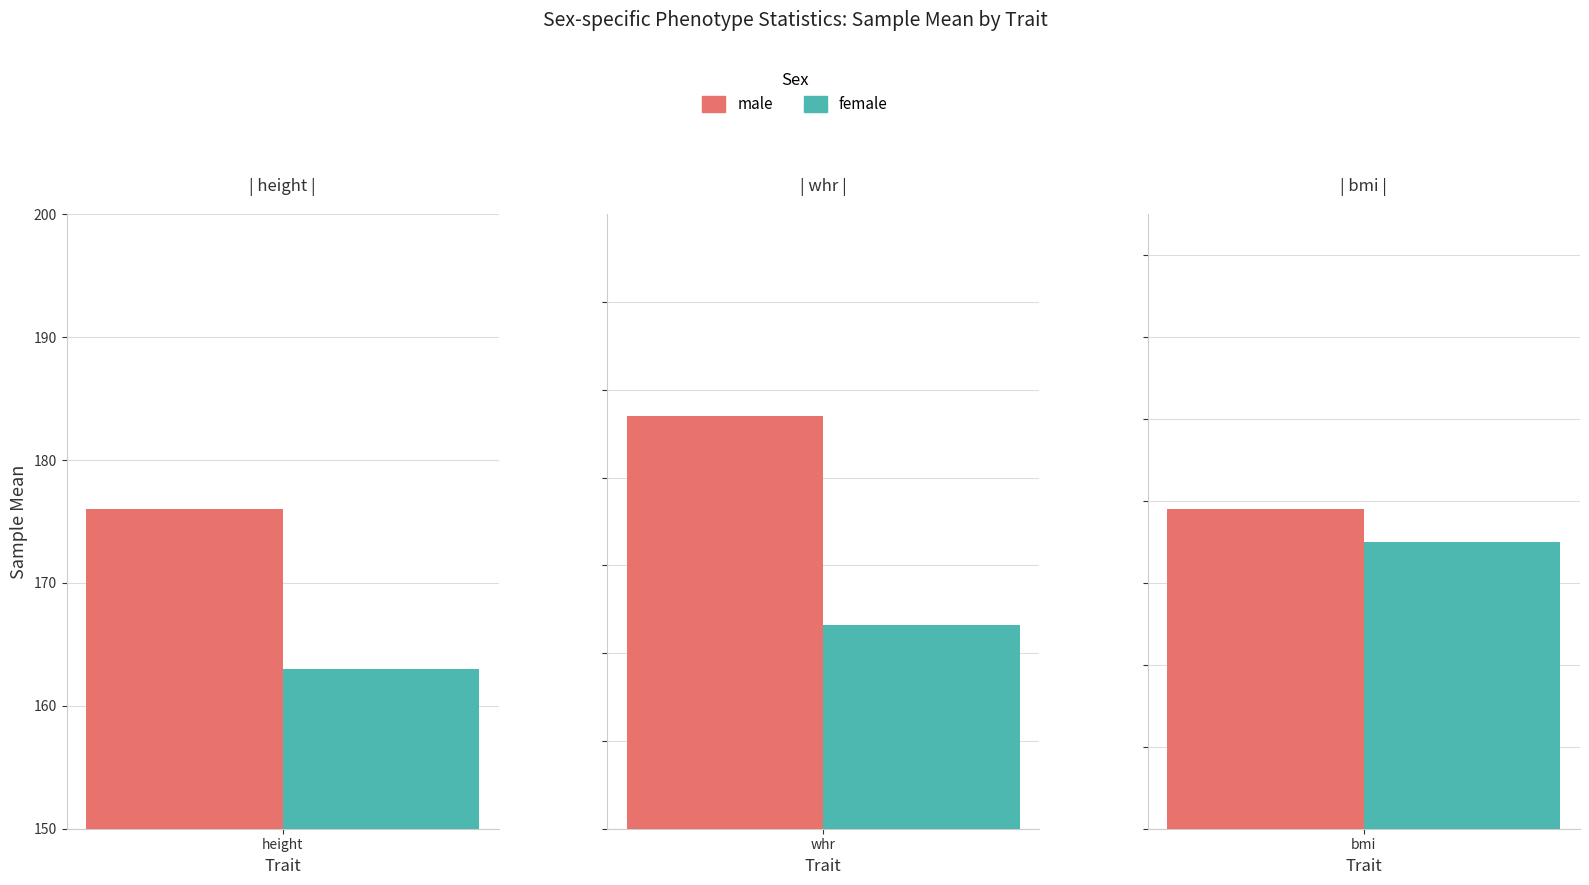

Which label corresponds to the largest value in the chart?

height